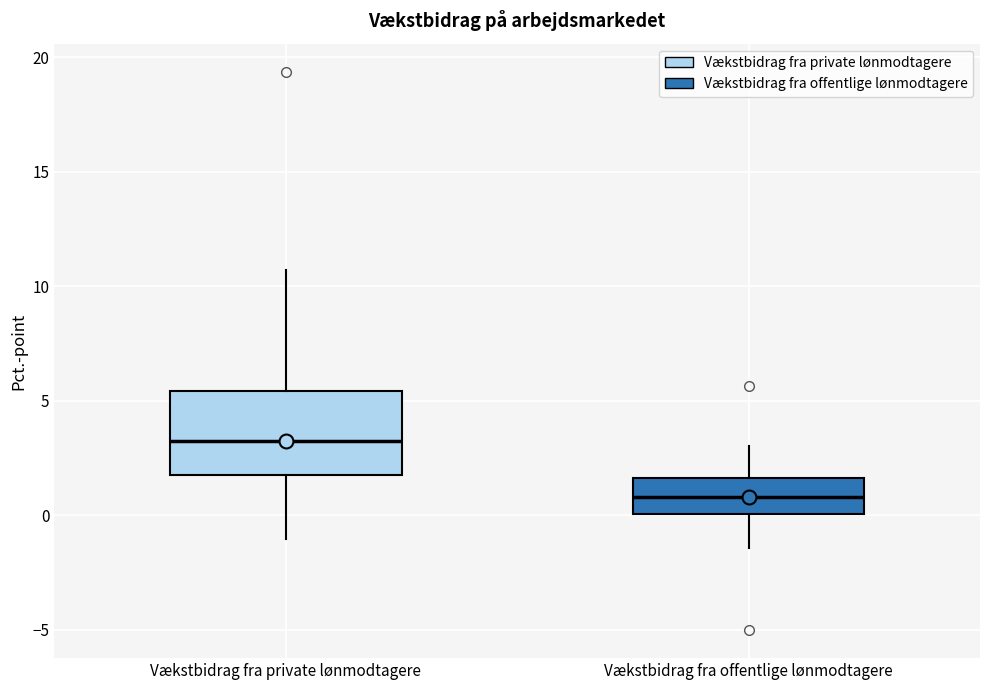

Where does the upper whisker of the box for Vækstbidrag fra offentlige lønmodtagere end on the y-axis? The values are not printed on the chart, so give them approximately, as read against the axis.

3.0